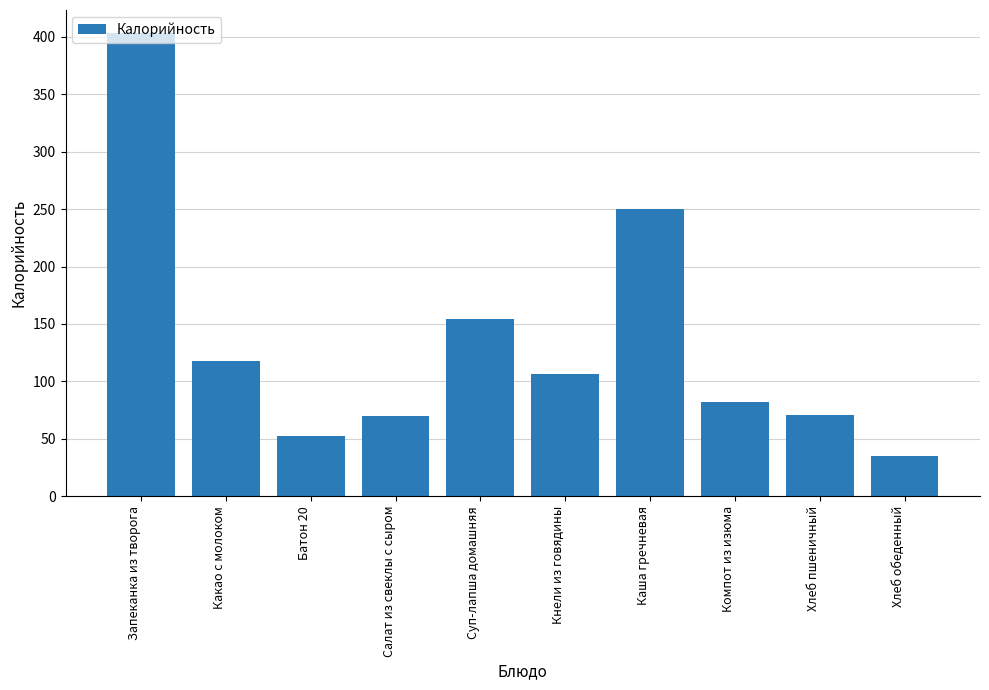

Read the value at Каша гречневая.

250.0